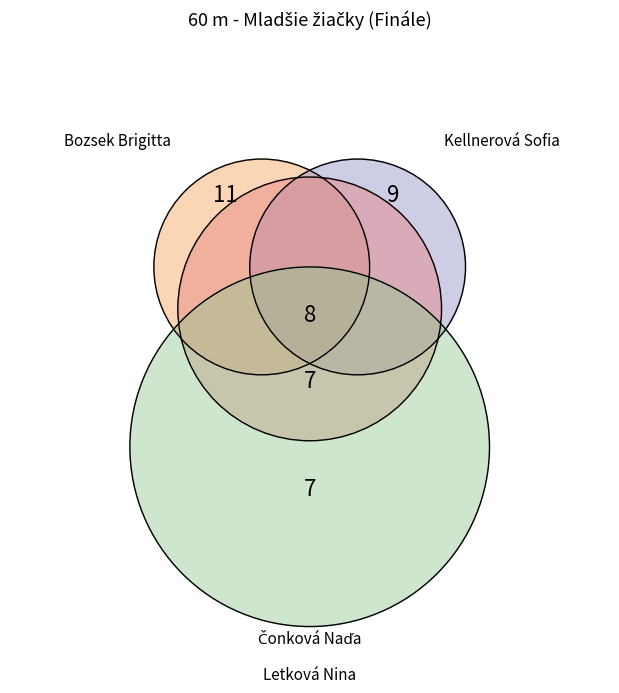

To the nearest percent, what percentage of the pie is Bozsek Brigitta?

31%